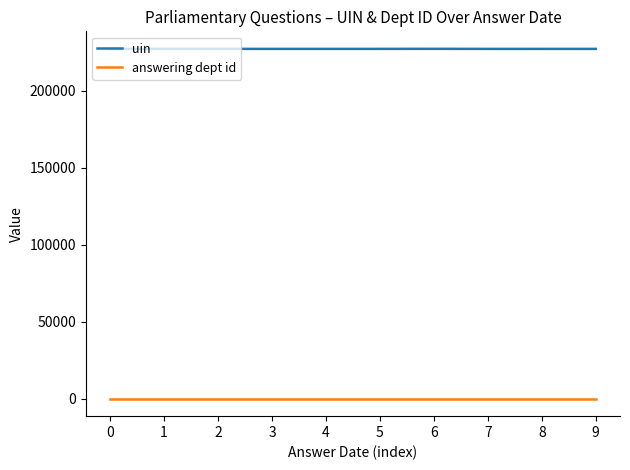

True or false: uin and answering dept id cross at least once.

False